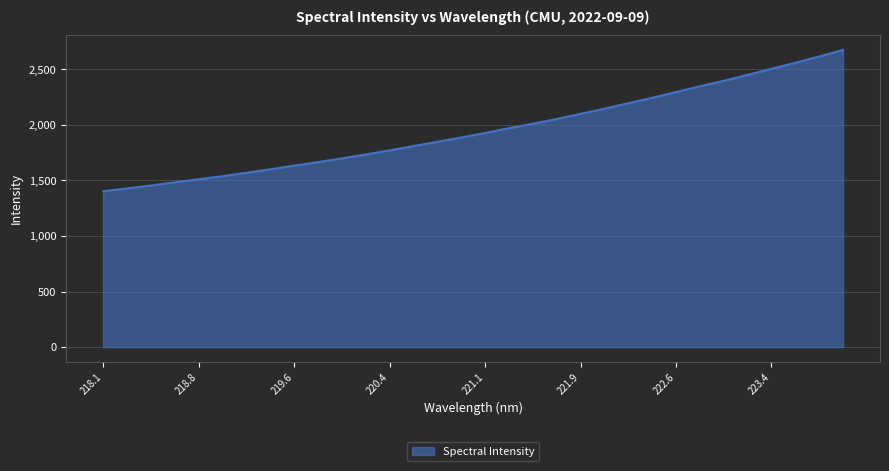

What is the difference between the maximum and minimum values?

1271.9